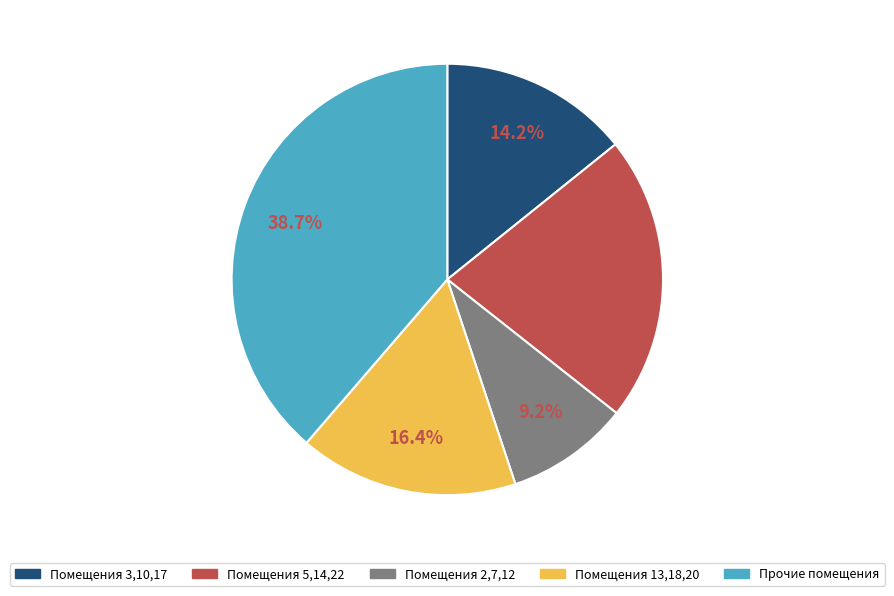

Is there any slice that represents more than half of the pie?

No